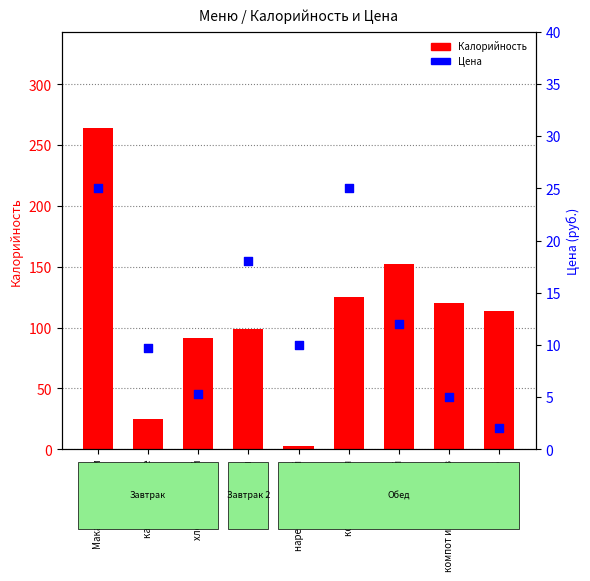

What are all the series names shown in the legend?

Калорийность, Цена